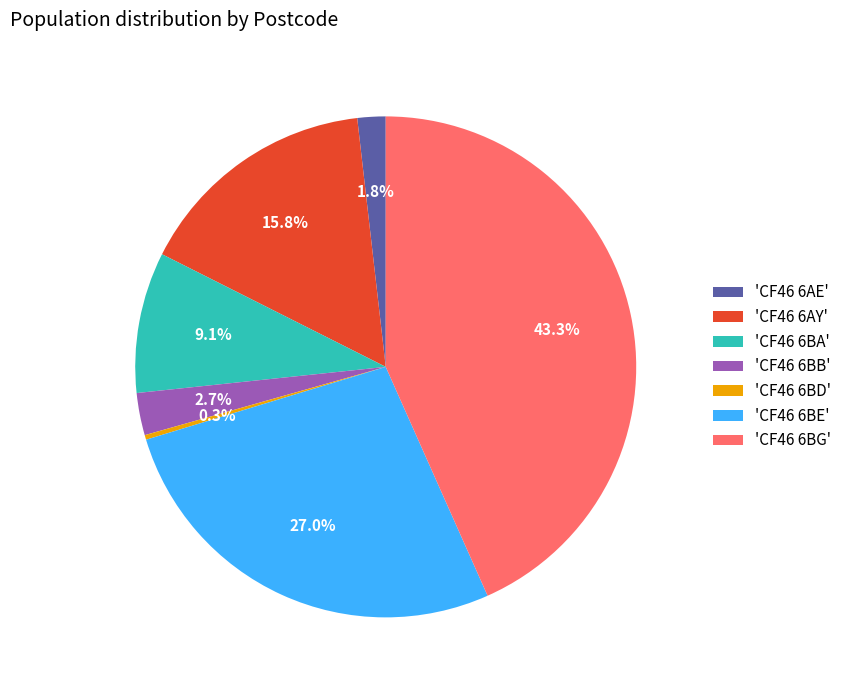

To the nearest percent, what is the difference between the largest and smallest slice percentages?

43%